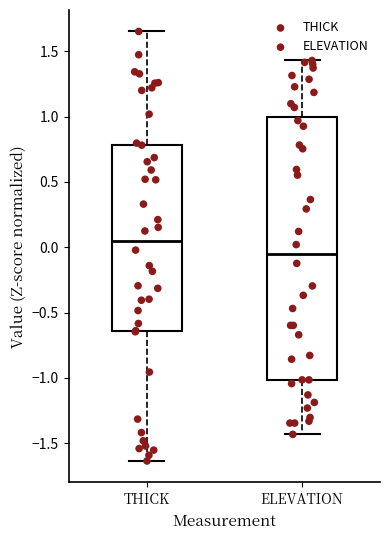

Comparing the boxes themselves (not the whiskers), which one is the tallest?

ELEVATION